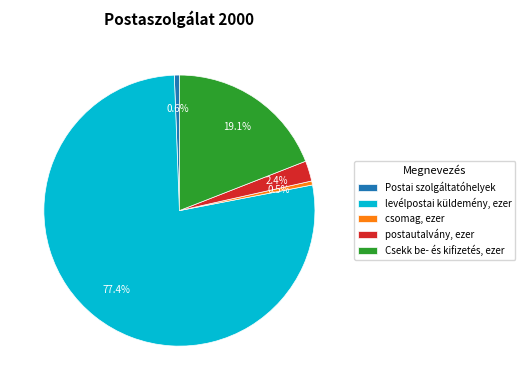

Count the number of slices in the pie.

5